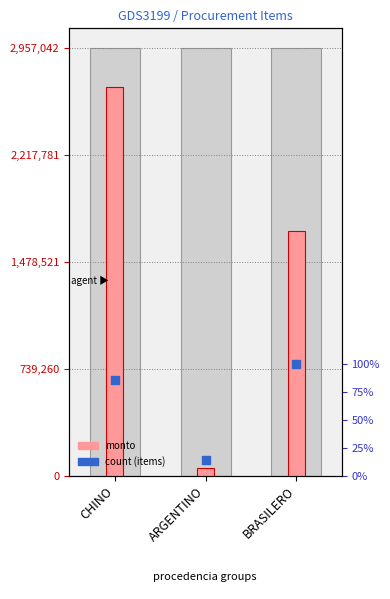

Which series contains the highest Y value?

monto